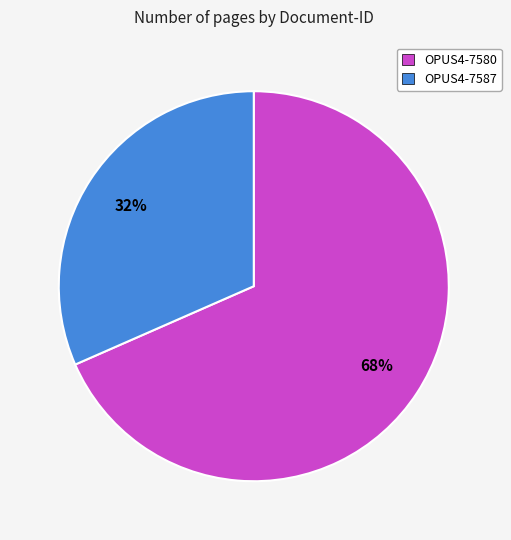

To the nearest percent, what percentage of the pie is OPUS4-7580?

68%